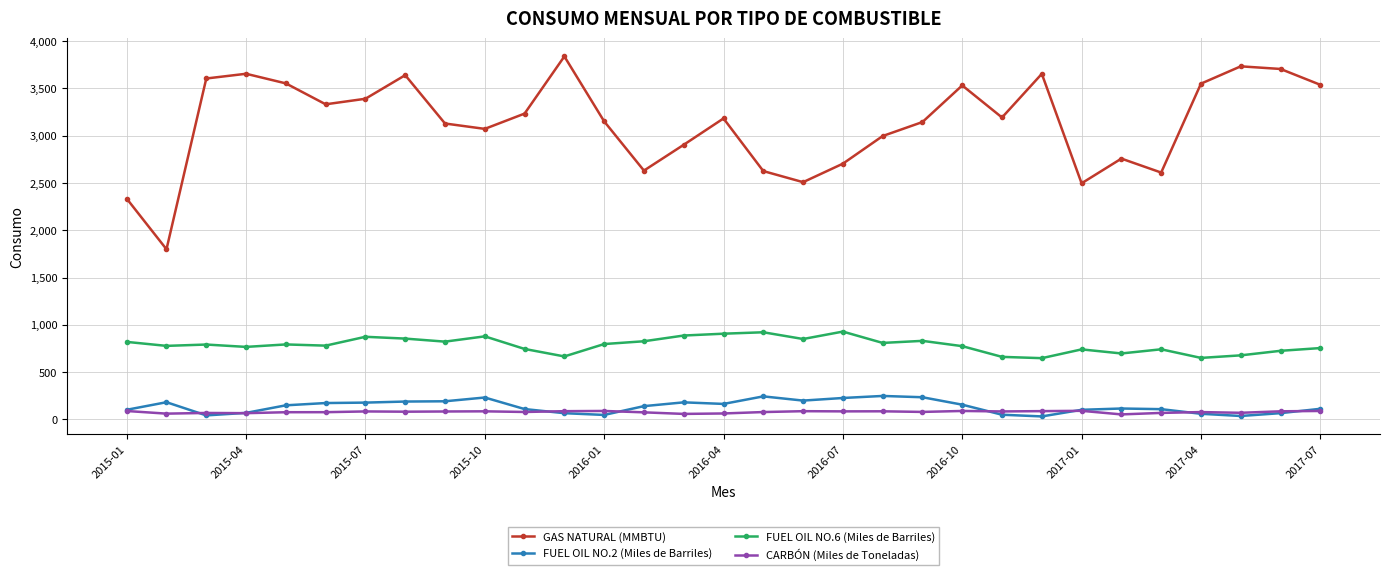

What is the maximum value for GAS NATURAL (MMBTU)?

3838.2